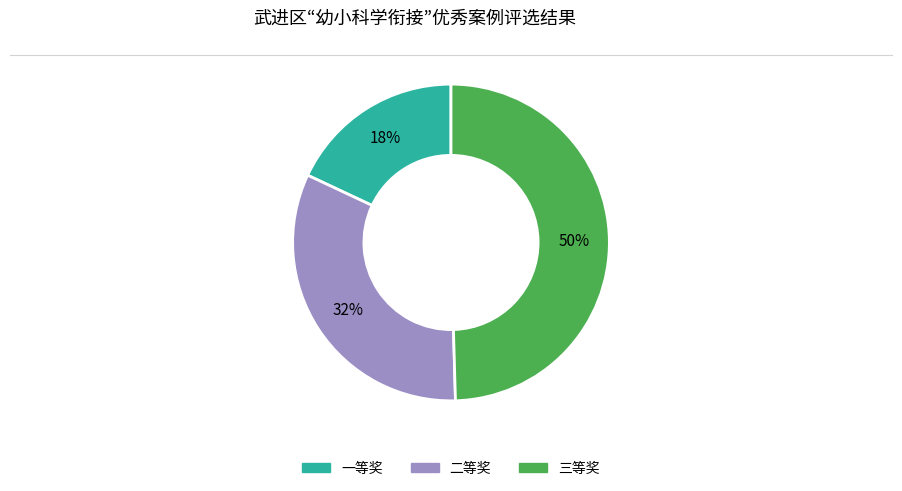

Between 二等奖 and 三等奖, which is larger?

三等奖